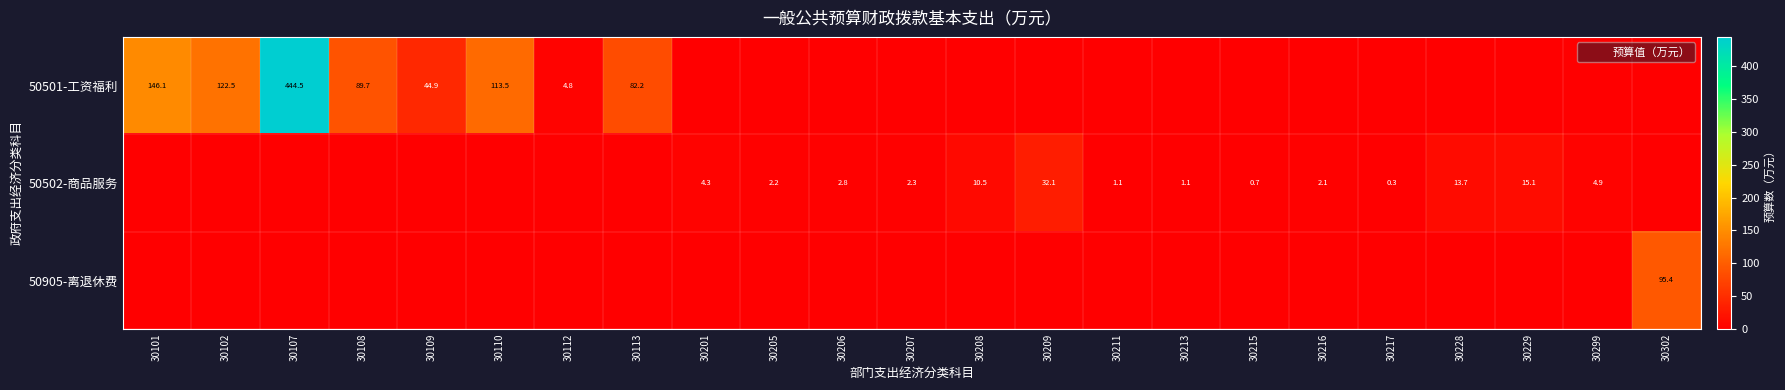

How many distinct data groups are displayed?

3